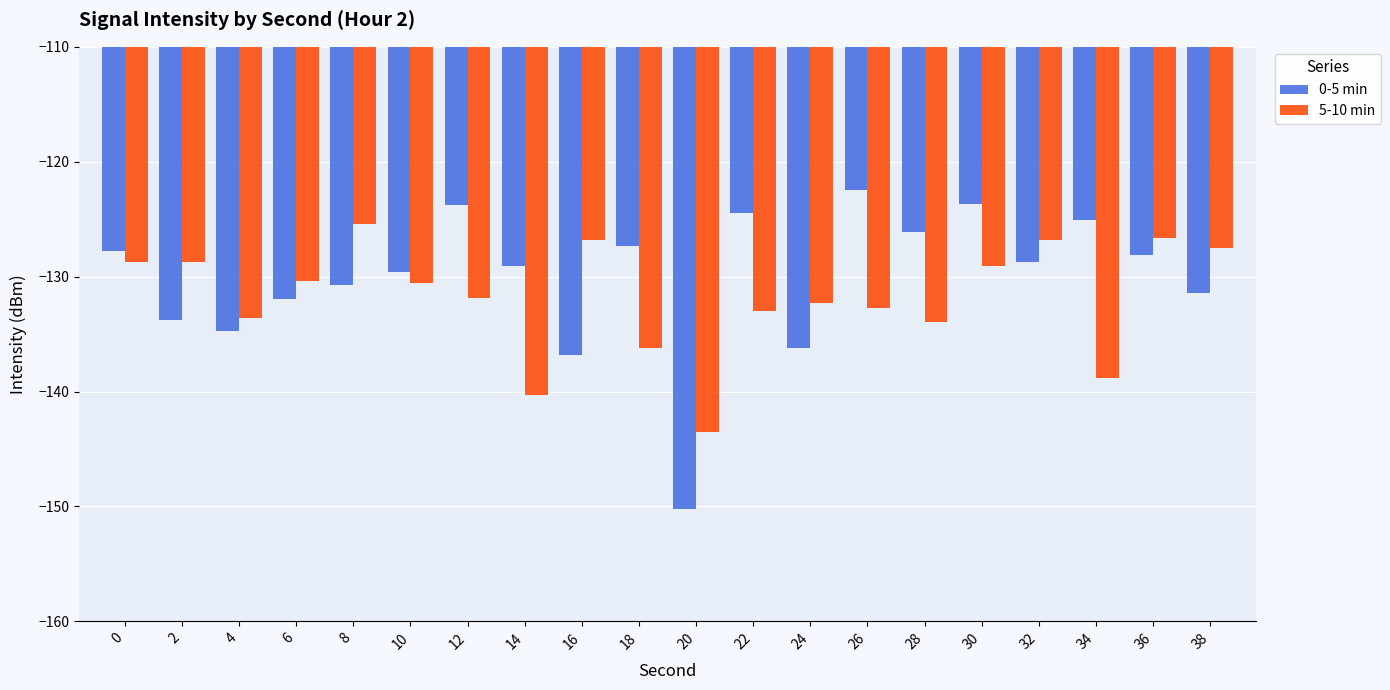

Is it true that 5-10 min equals -210.0 at 14?

False